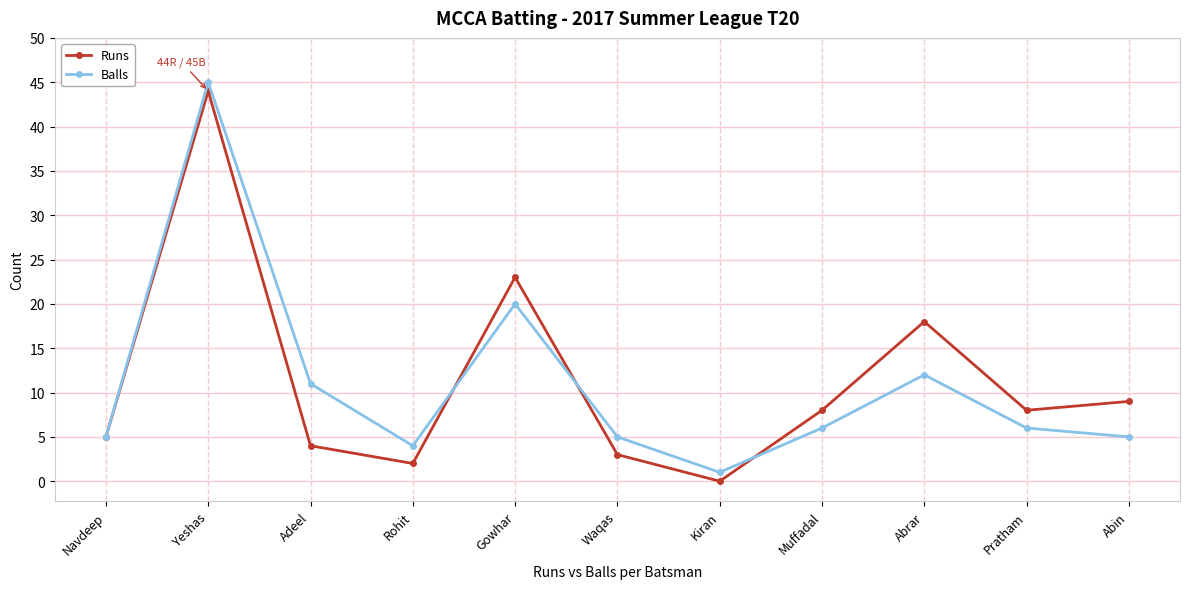

What is the difference between the Runs values at Rohit and Pratham?

6